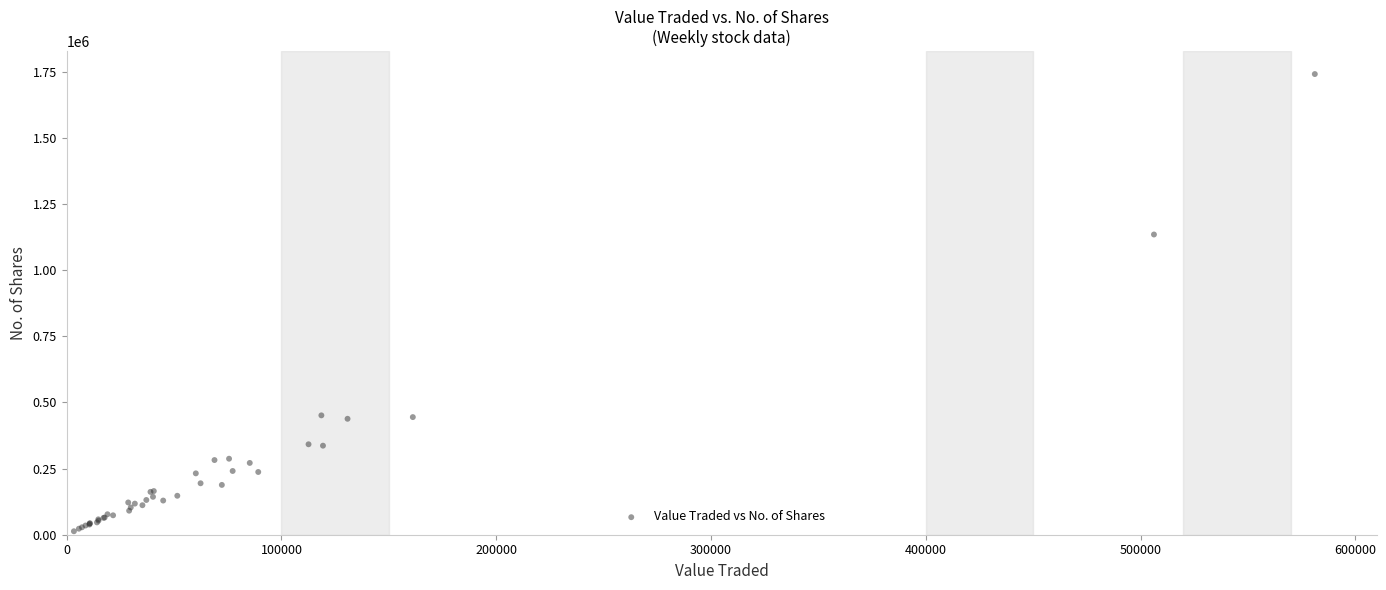

What Y value in the scatter plot is closest to 877503?

1135227